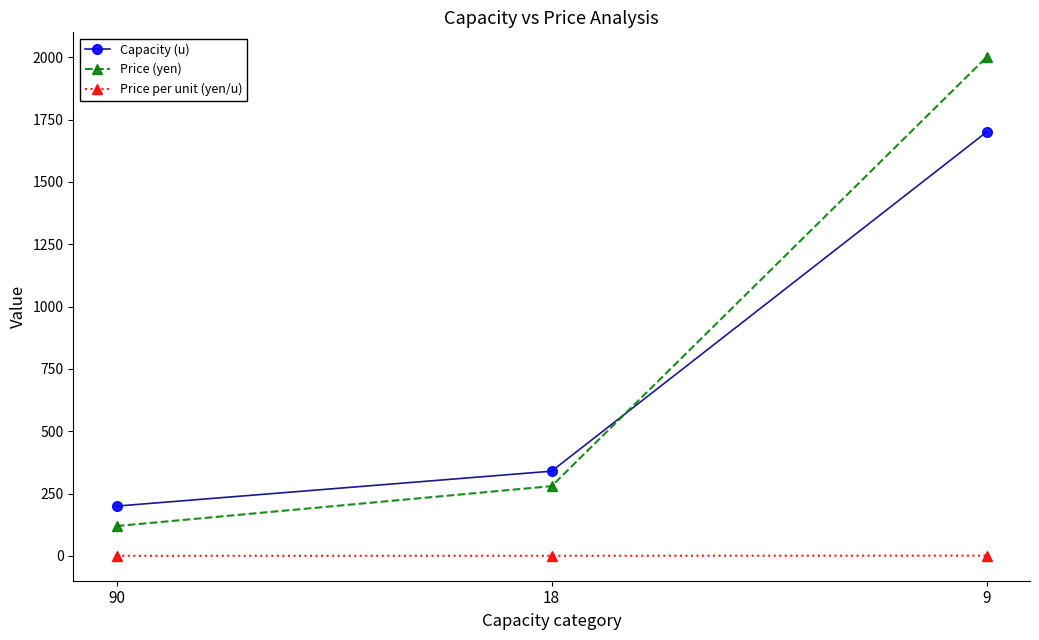

List the labels in order of Price (yen) value, largest first.

9, 18, 90